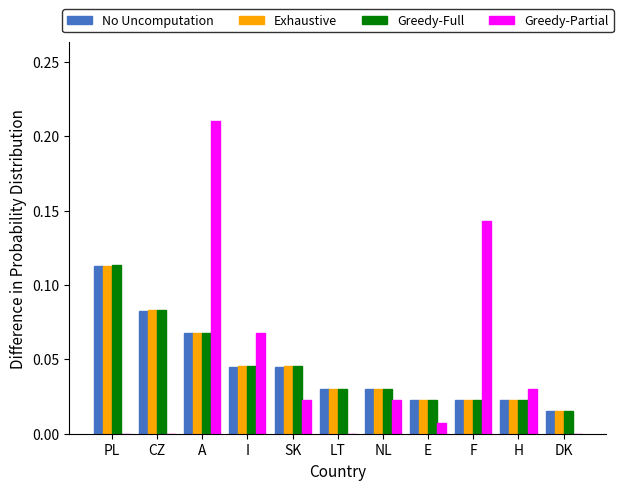

The value of Greedy-Partial at PL is 0.0. True or false?

True